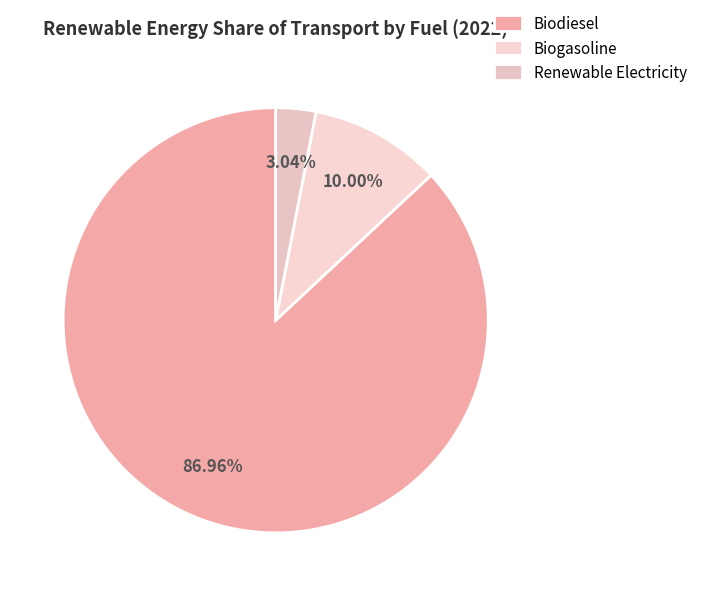

To the nearest percent, what percentage of the pie is Biodiesel?

87%